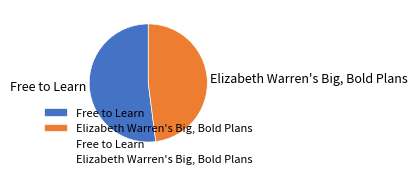

Is the sum of Elizabeth Warren's Big, Bold Plans and Free to Learn greater than half?

Yes